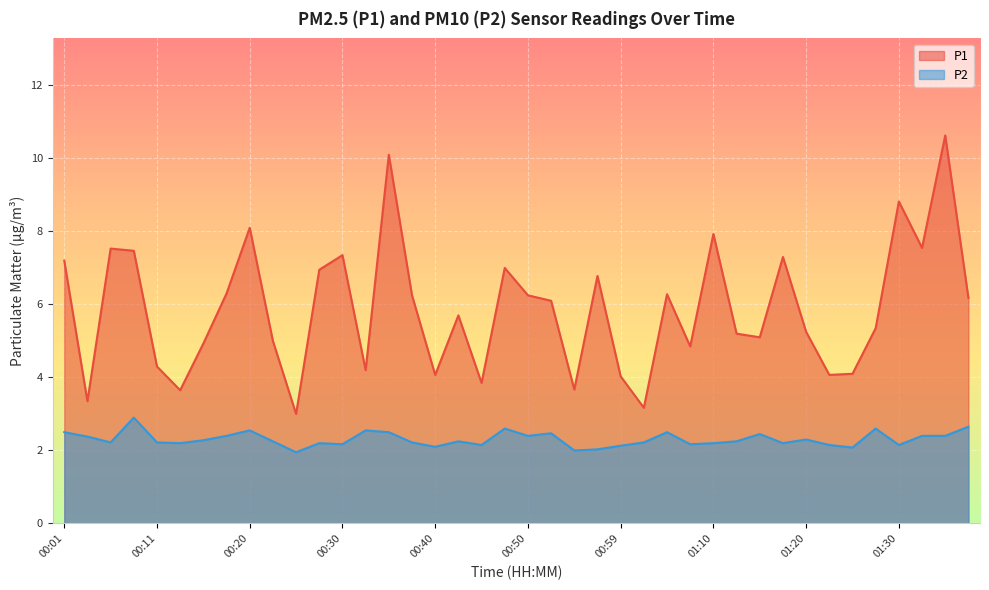

True or false: P1 and P2 intersect in this chart.

False